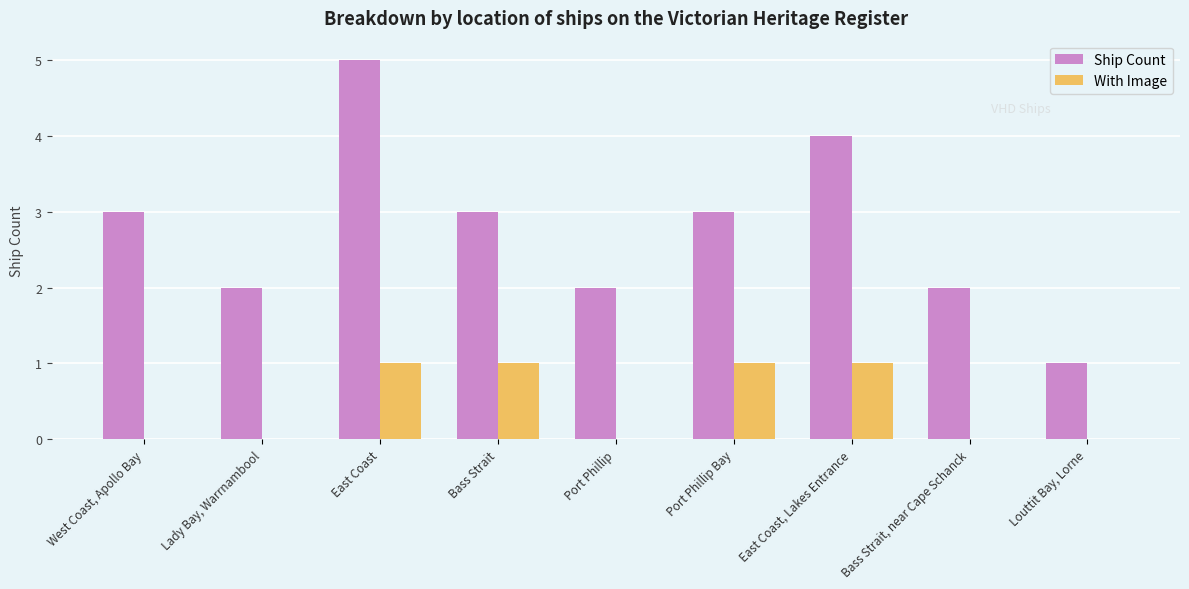

Is it true that With Image equals 0 at Bass Strait?

False